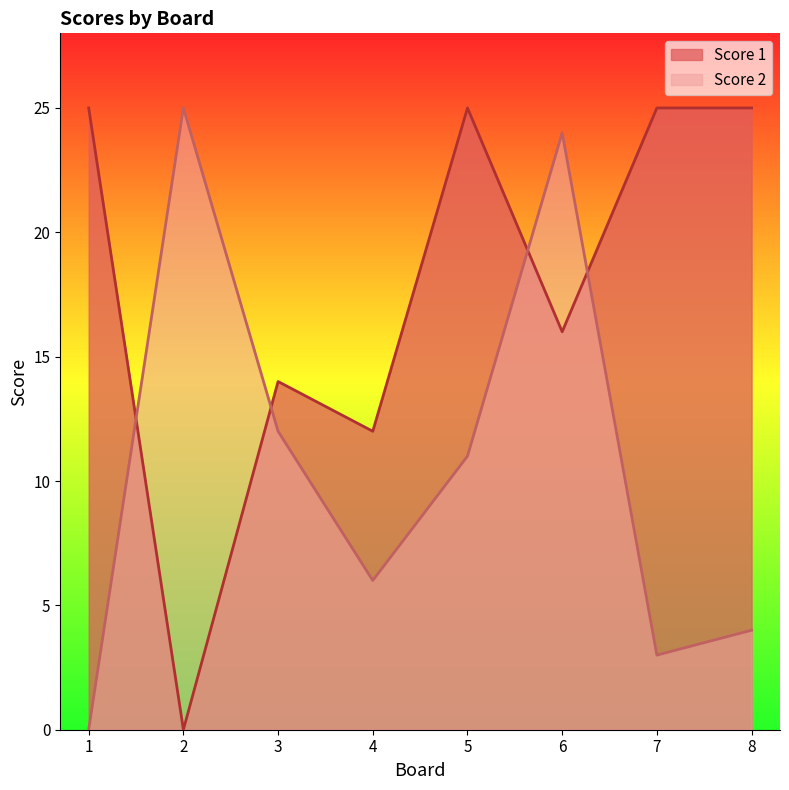

Reading left to right, list all the values displayed in this chart.

Score 1: 25	0	14	12	25	16	25	25
Score 2: 0	25	12	6	11	24	3	4